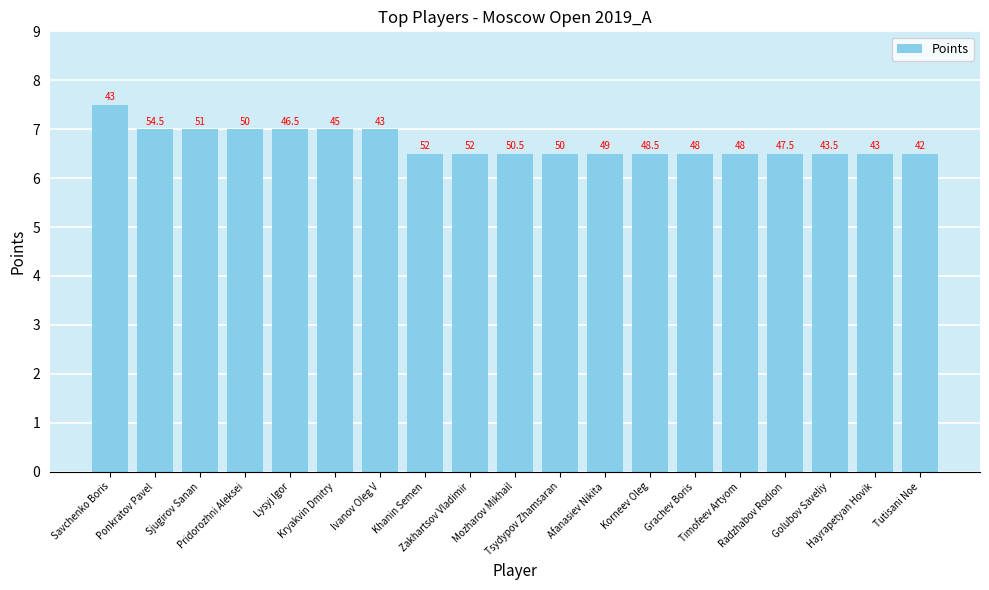

What is the label of the 2nd bar from the right?

Hayrapetyan Hovik